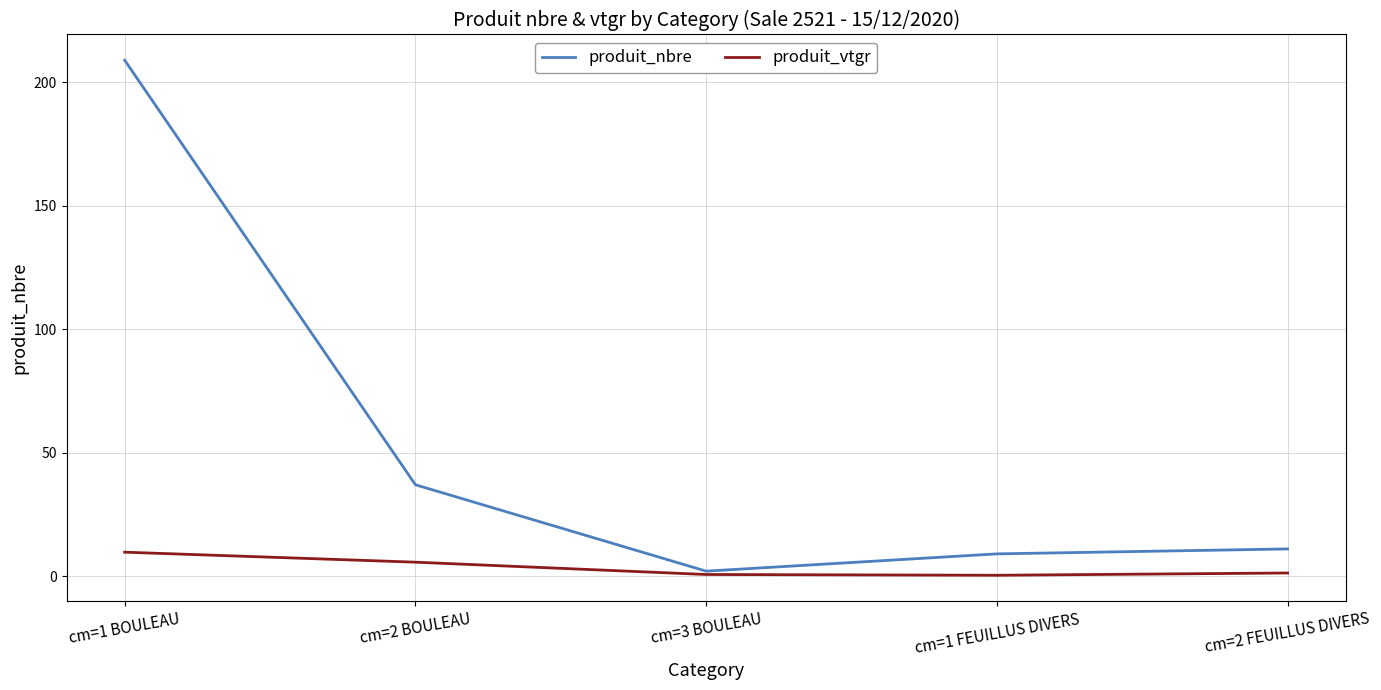

Which series has the widest spread of values?

produit_nbre